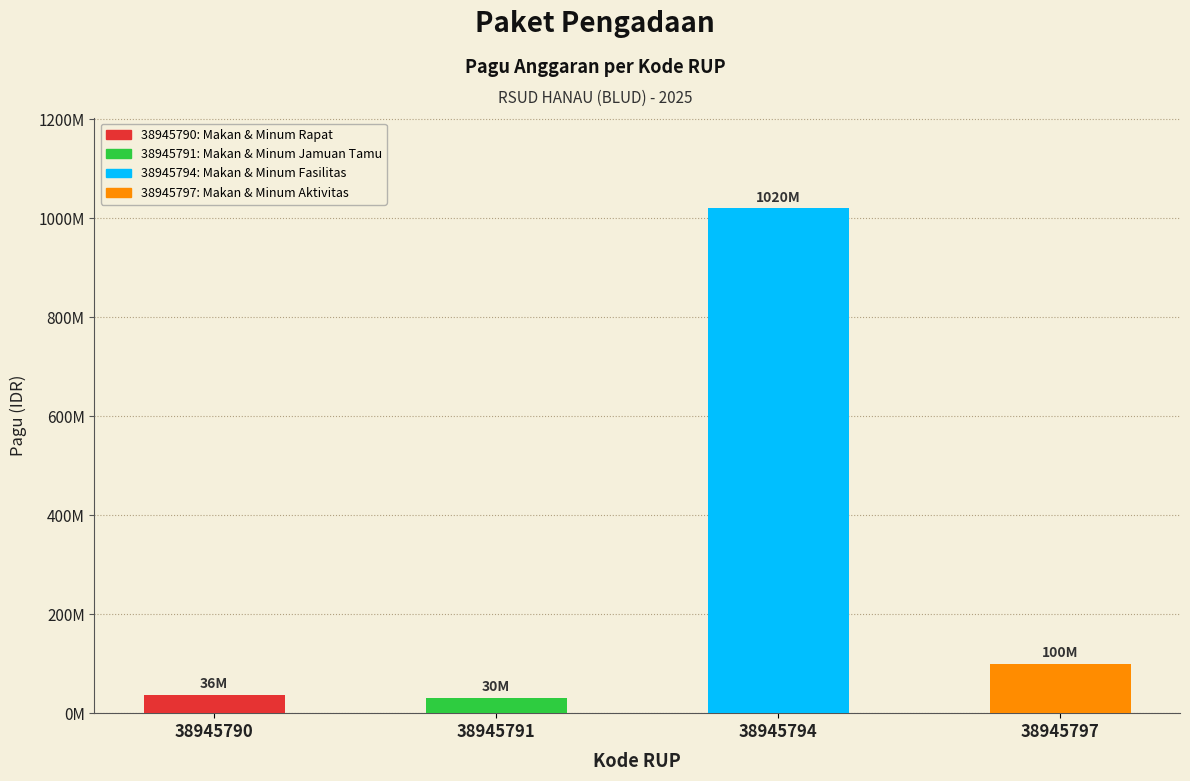

What is the ratio of the value at 38945790 to the value at 38945797?

0.4